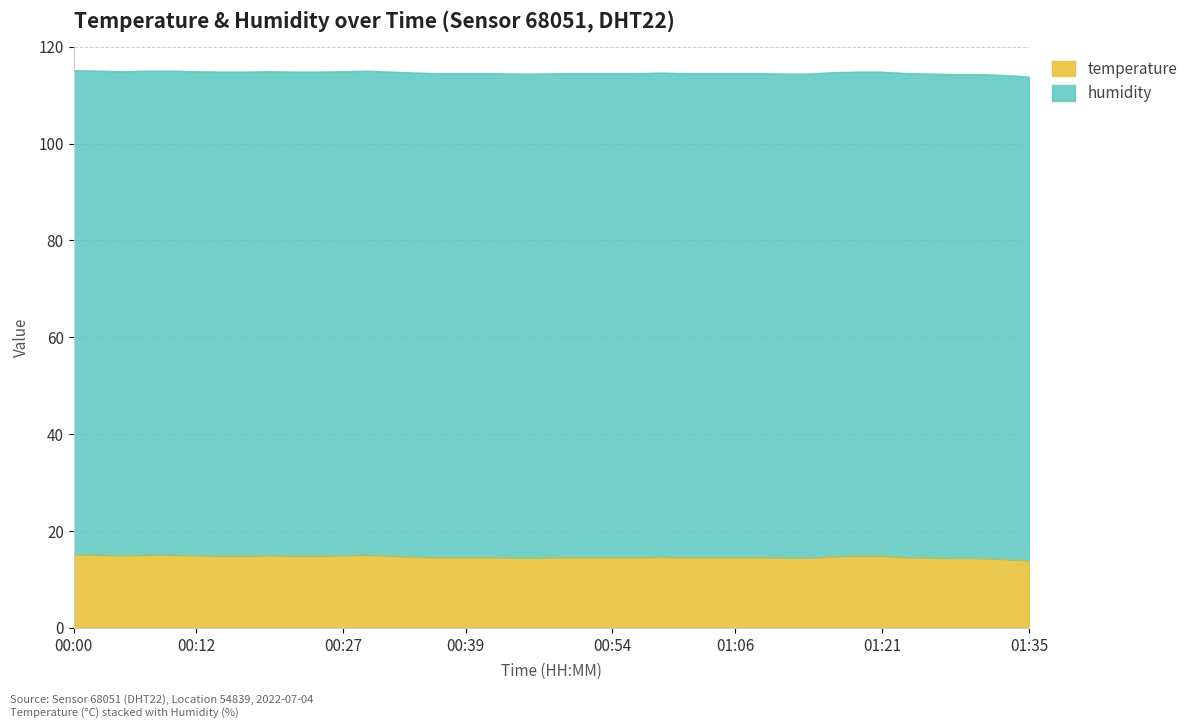

Which label corresponds to the smallest value in the chart?

01:35